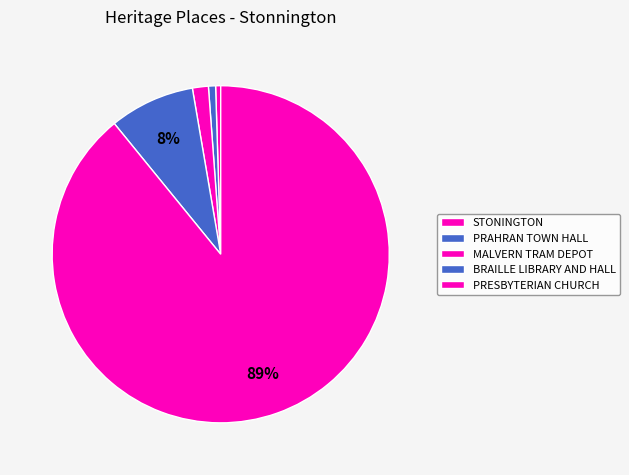

What is the majority slice?

PRESBYTERIAN CHURCH